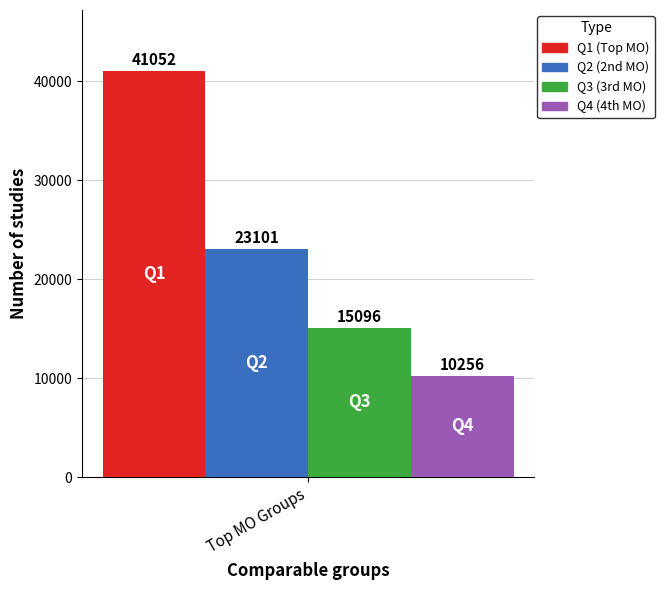

Is it true that Q1 (Top MO) equals 57897 at Top MO Groups?

False